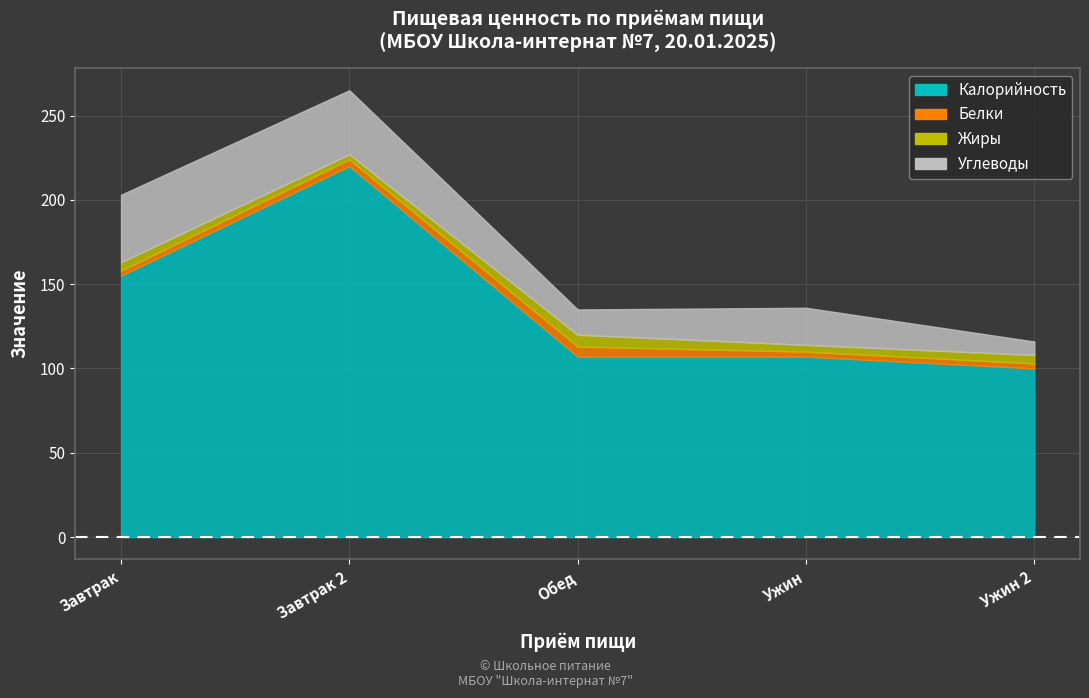

Which series has the largest total across all categories?

Калорийность